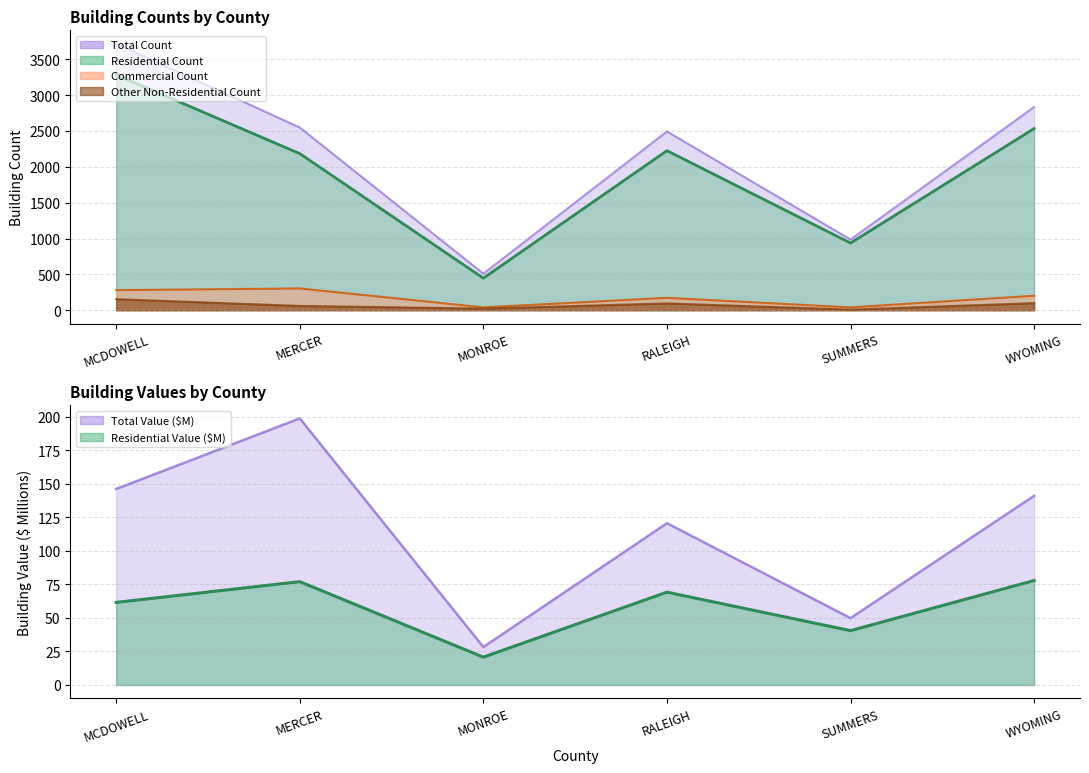

How many interior local valleys does the Other Non-Residential Count series have?

2